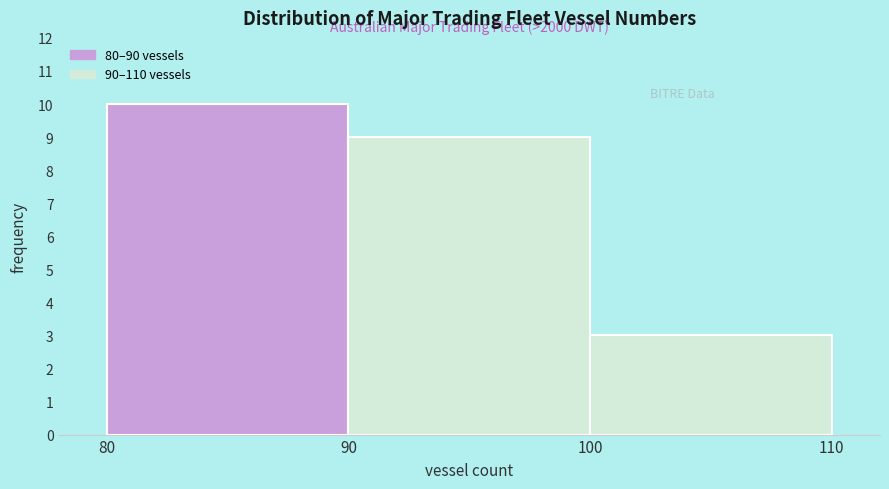

Over which range of the x-axis is the bar tallest?

80 to 90